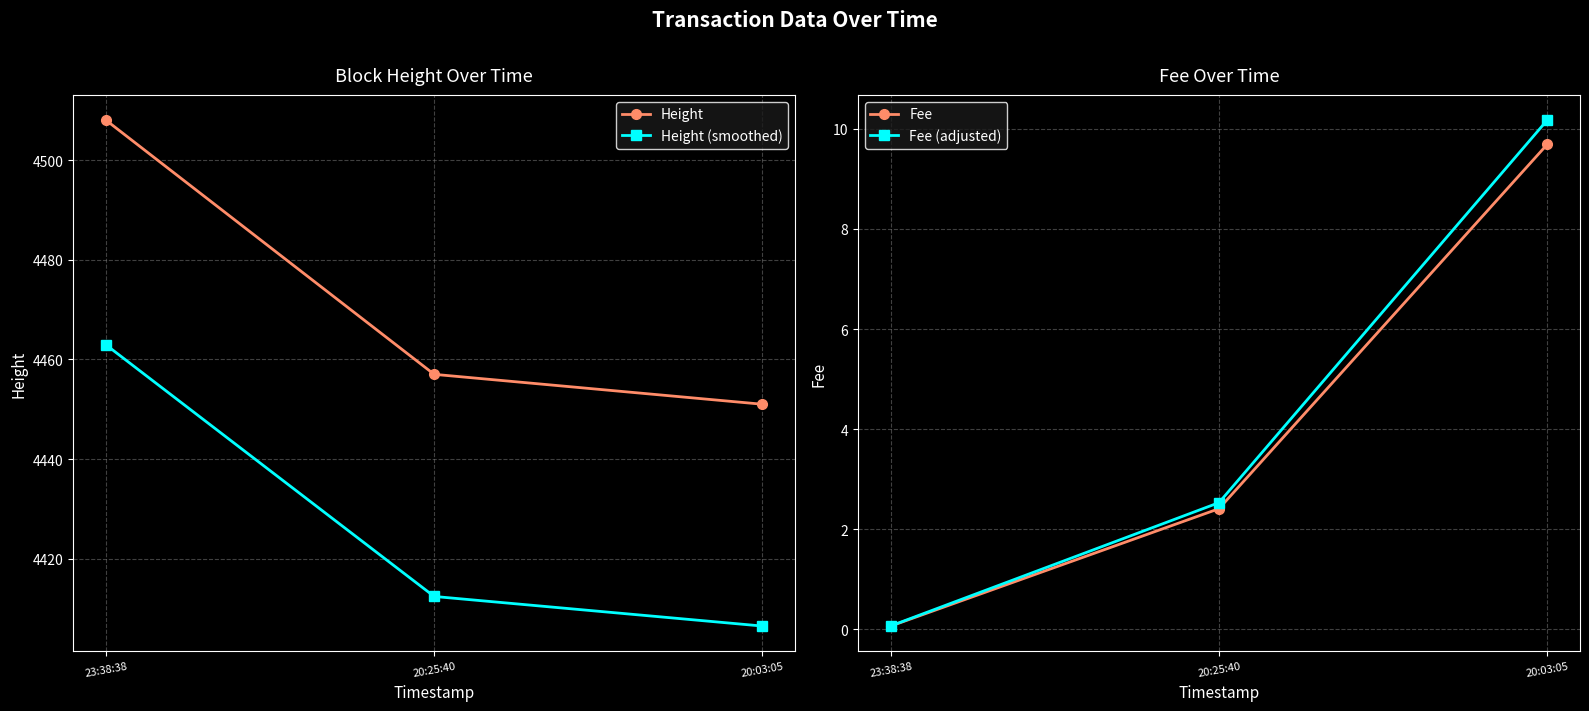

List the labels in order of Fee value, smallest first.

23:38:38, 20:25:40, 20:03:05